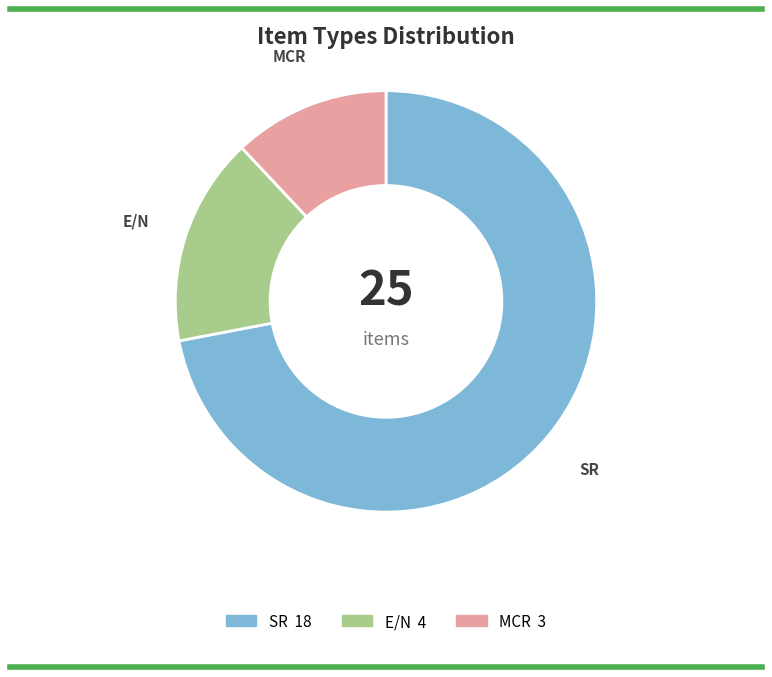

Is it true that E/N is 16% of the pie?

True